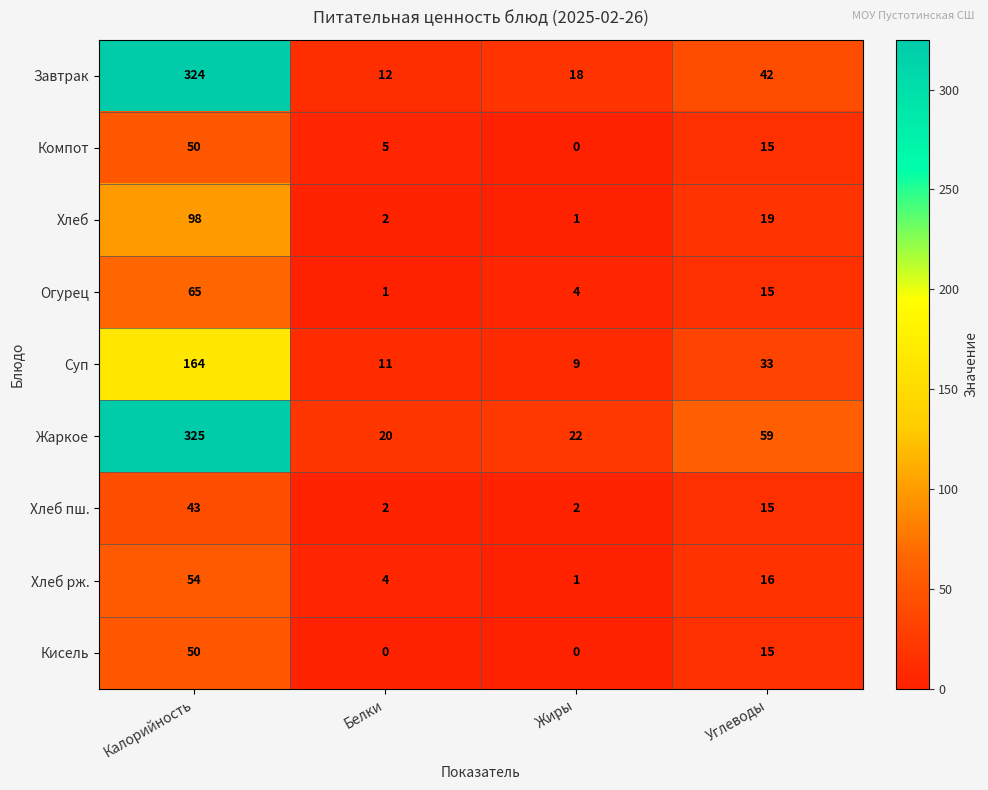

What is the maximum value for Суп?

164